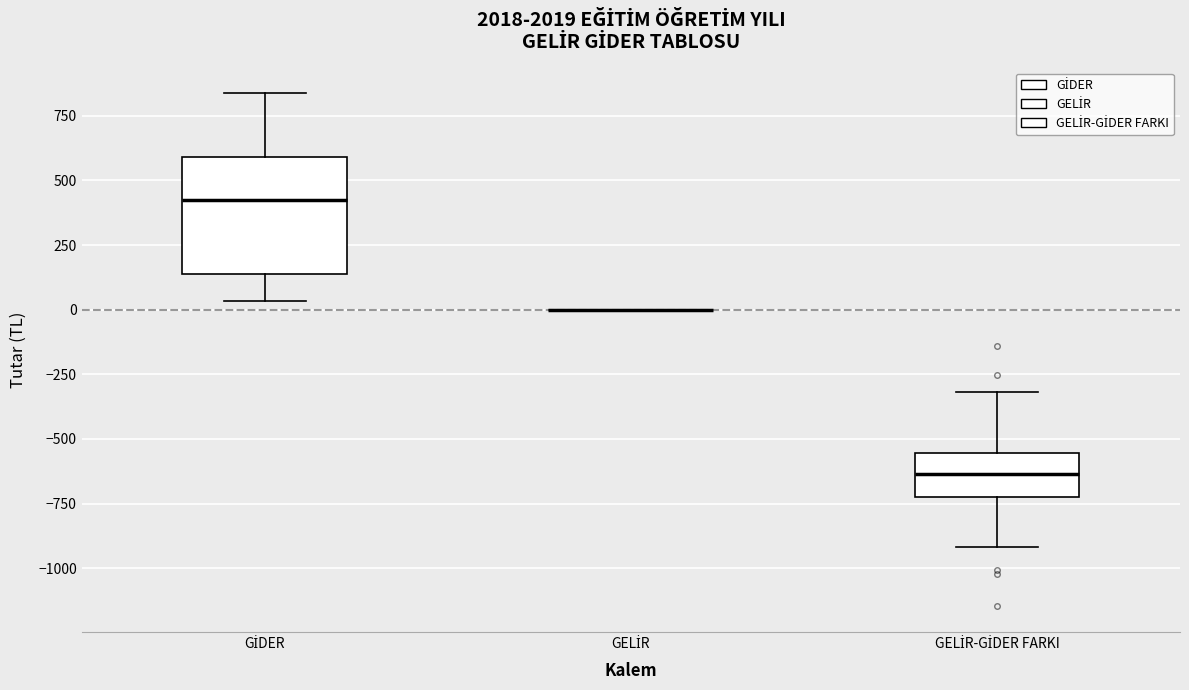

Reading left to right, read every box against the y-axis: the position of its median line, the range the box covers, and the ends of its whiskers. The values are not printed on the chart, so give them approximately, as read against the axis.

GİDER: median 450, box 150 to 600, whiskers 50 to 850
GELİR: box collapsed to a line at 0, whiskers 0 to 0
GELİR-GİDER FARKI: median -650, box -700 to -550, whiskers -900 to -300